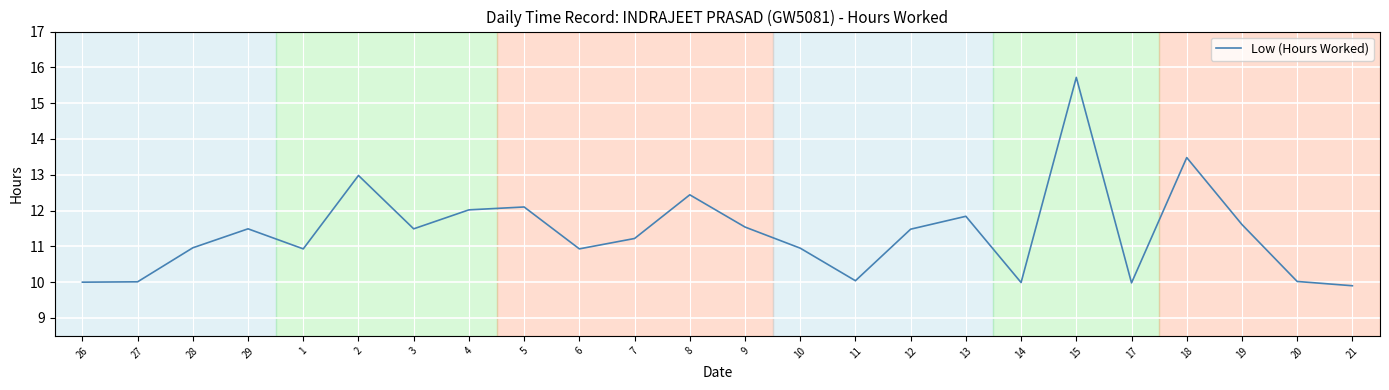

True or false: the data shows 12.4 at 8.

True